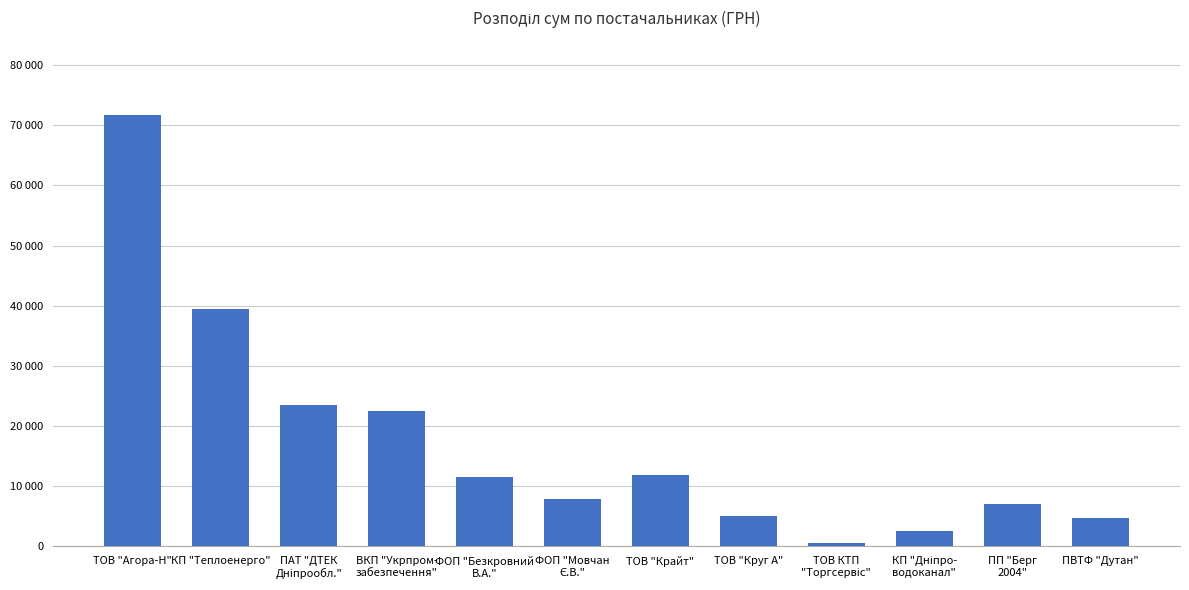

What is the difference between the values at ТОВ "Круг А" and ТОВ КТП
"Торгсервіс"?

4605.2